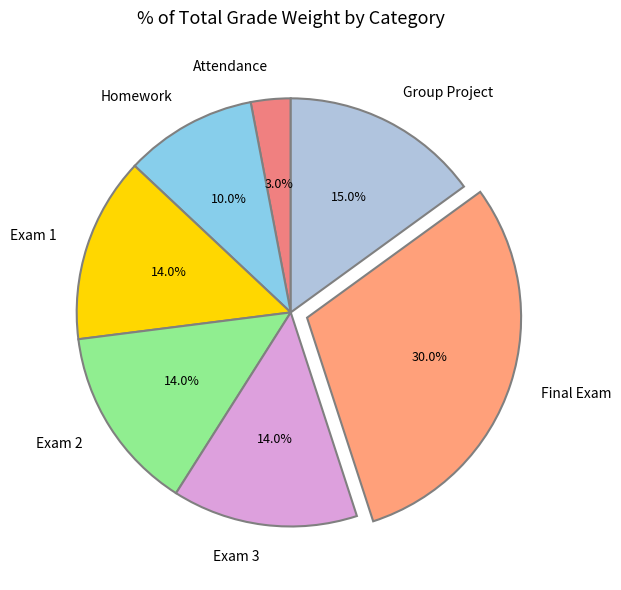

Which has a higher value, Attendance or Exam 2?

Exam 2